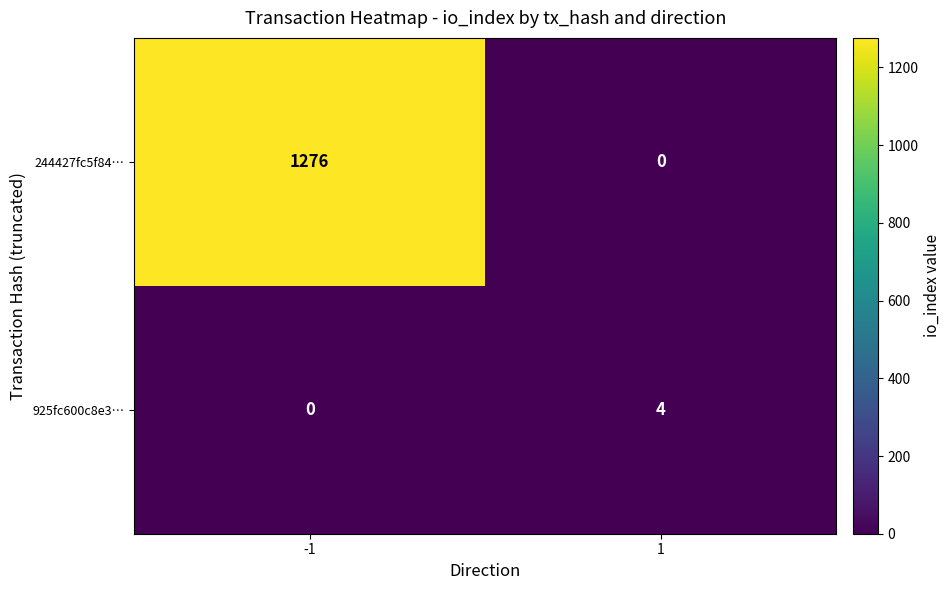

How many series are shown in this chart?

2